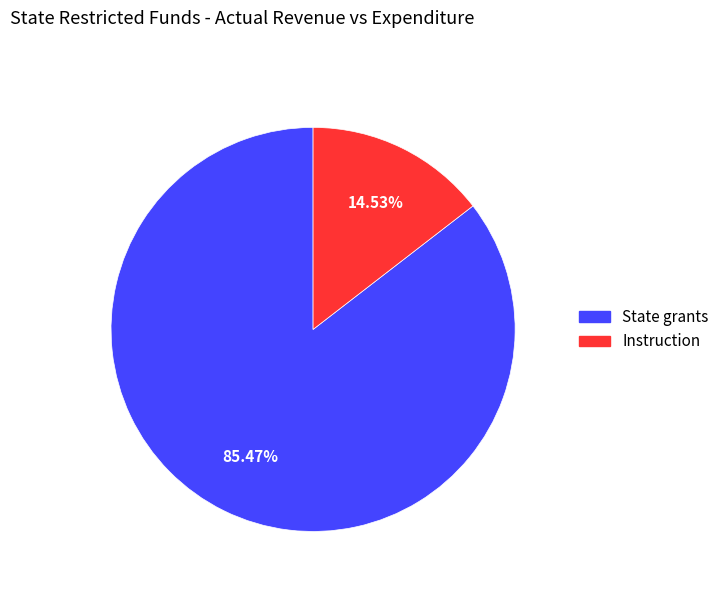

Combined, do Instruction and State grants account for over 50%?

Yes